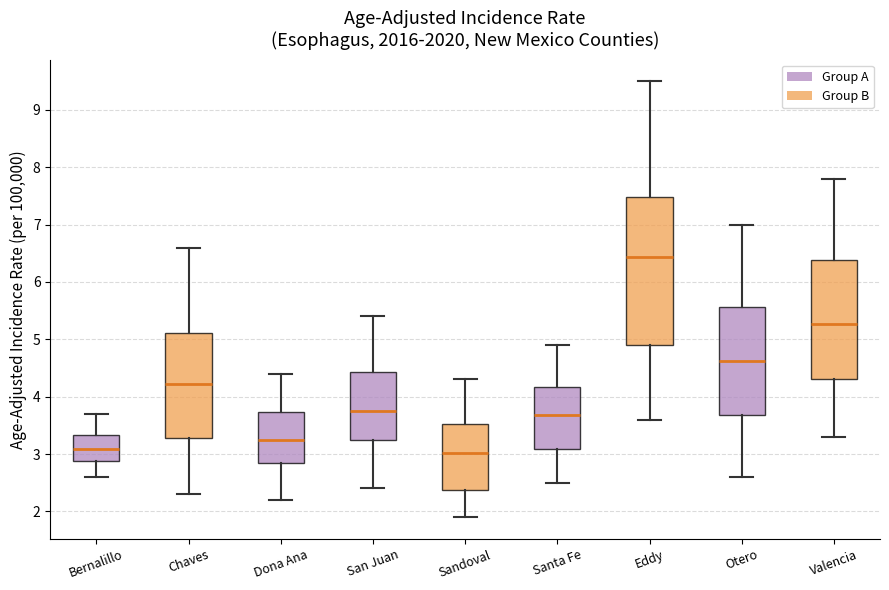

Which box is the tallest, from its lower edge to its upper edge?

Eddy